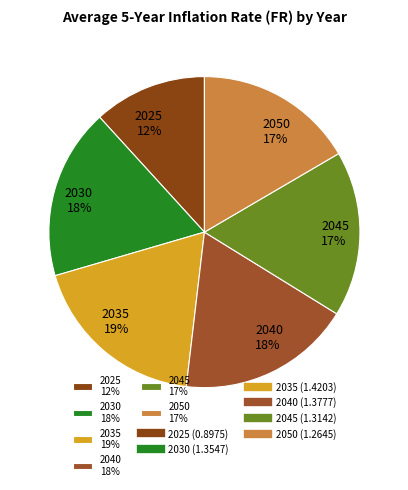

Is there a majority slice in this chart?

No